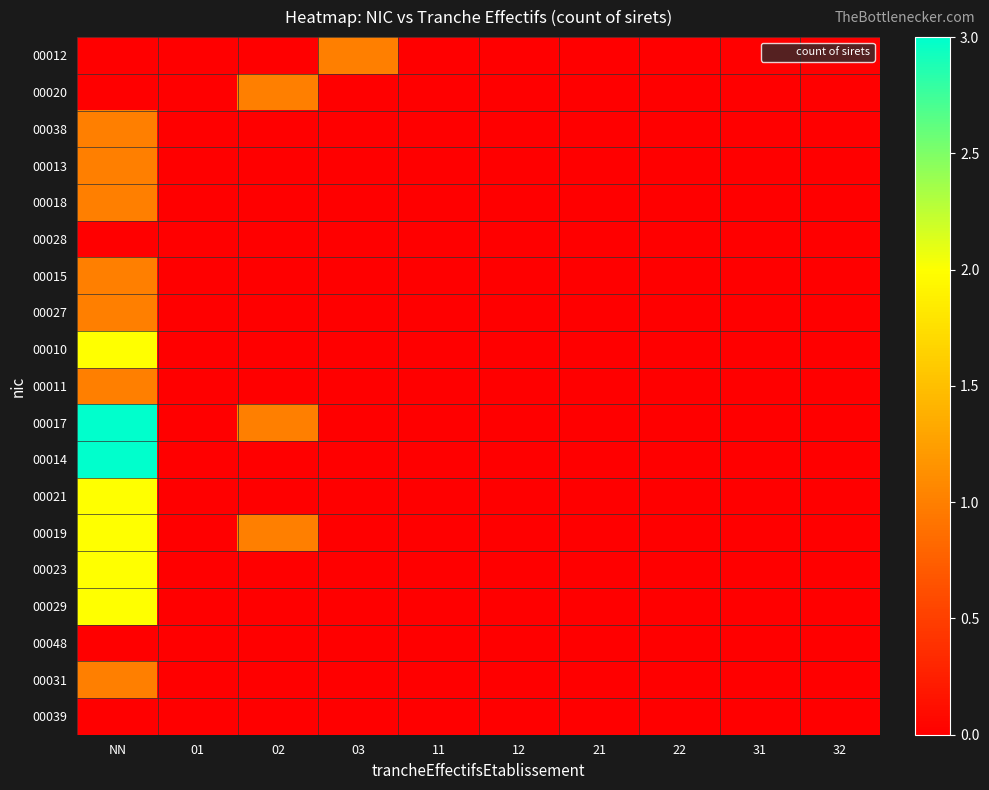

At which category is the sum across all series the highest?

NN